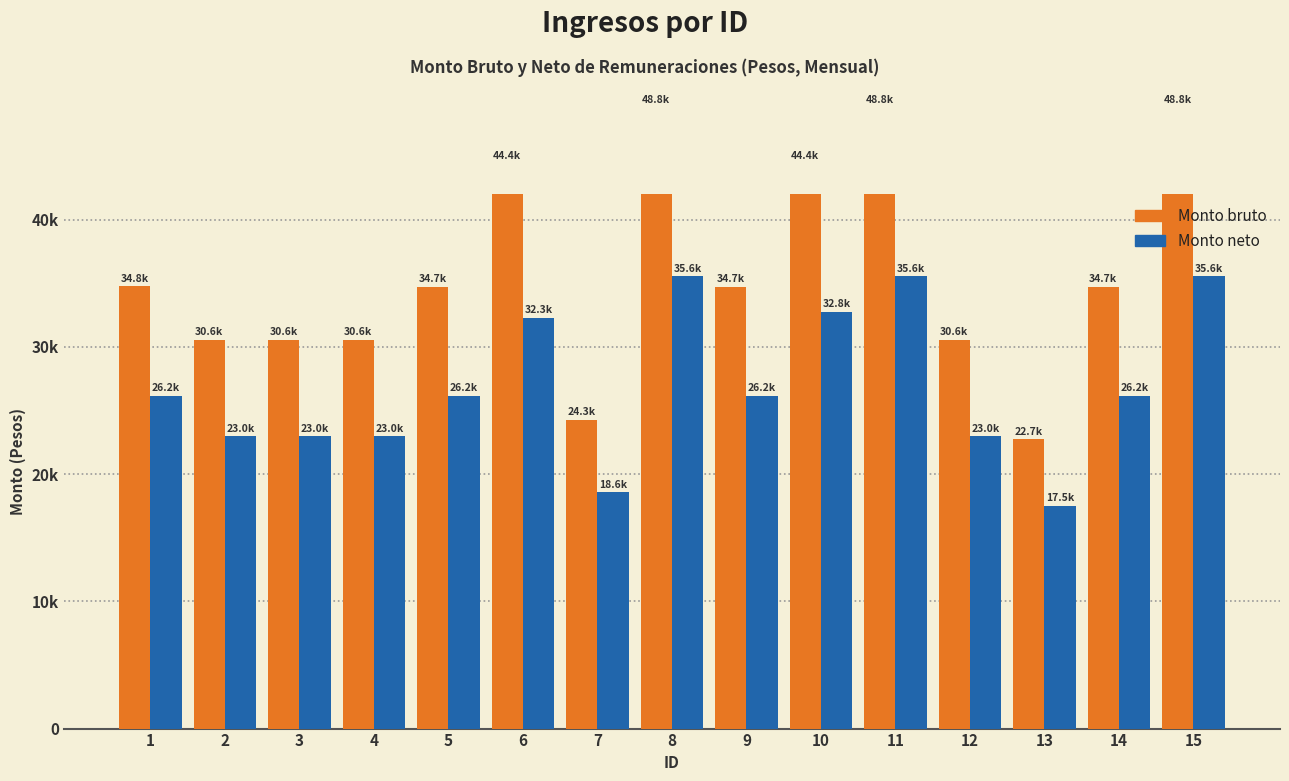

Where is Monto bruto nearest to the value 35792?

1